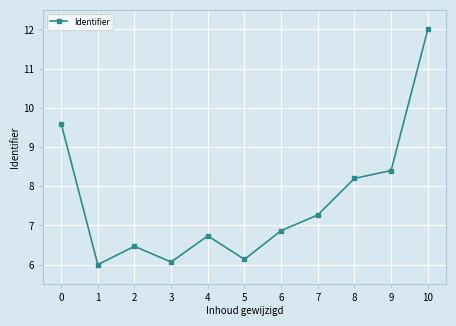

Reading left to right, list all the values displayed in this chart.

0=9.6	1=6.0	2=6.5	3=6.1	4=6.7	5=6.1	6=6.9	7=7.3	8=8.2	9=8.4	10=12.0